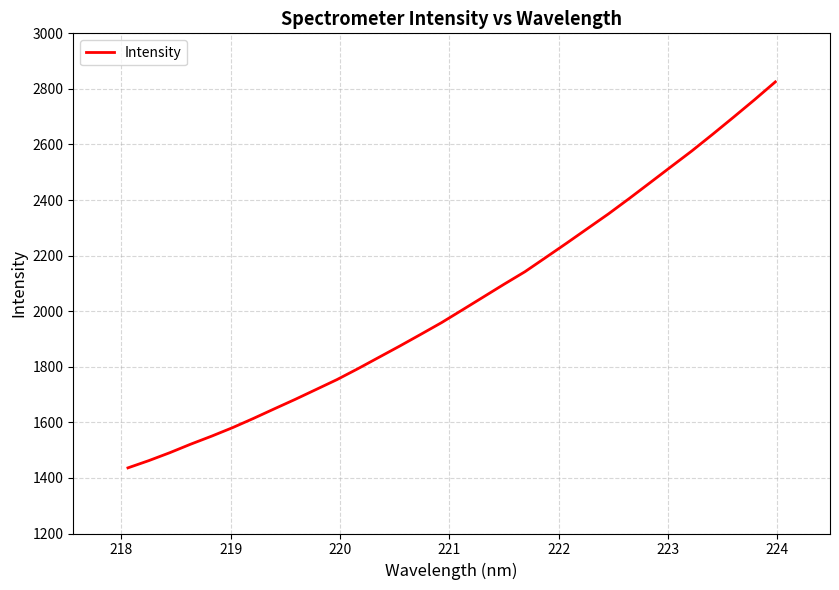

What is the difference between the maximum and minimum values?

1389.1